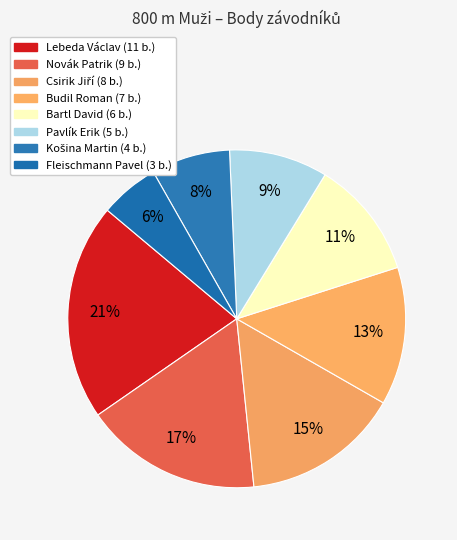

To the nearest percent, what is the average slice percentage?

12%